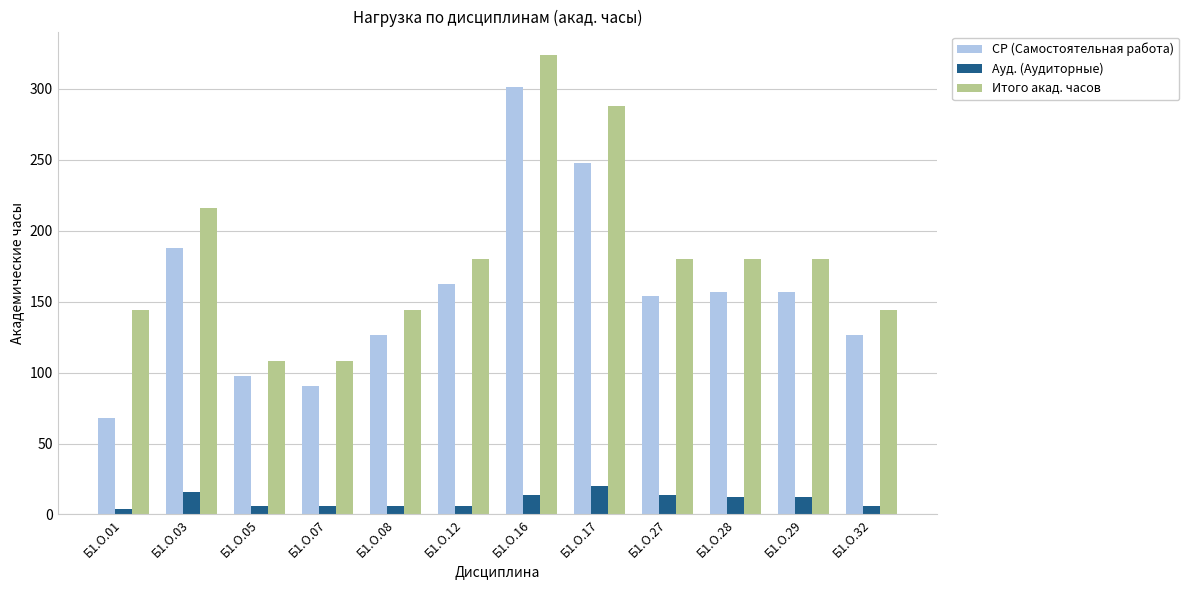

What is the difference between the maximum and minimum values in the СР (Самостоятельная работа) series?

233.7